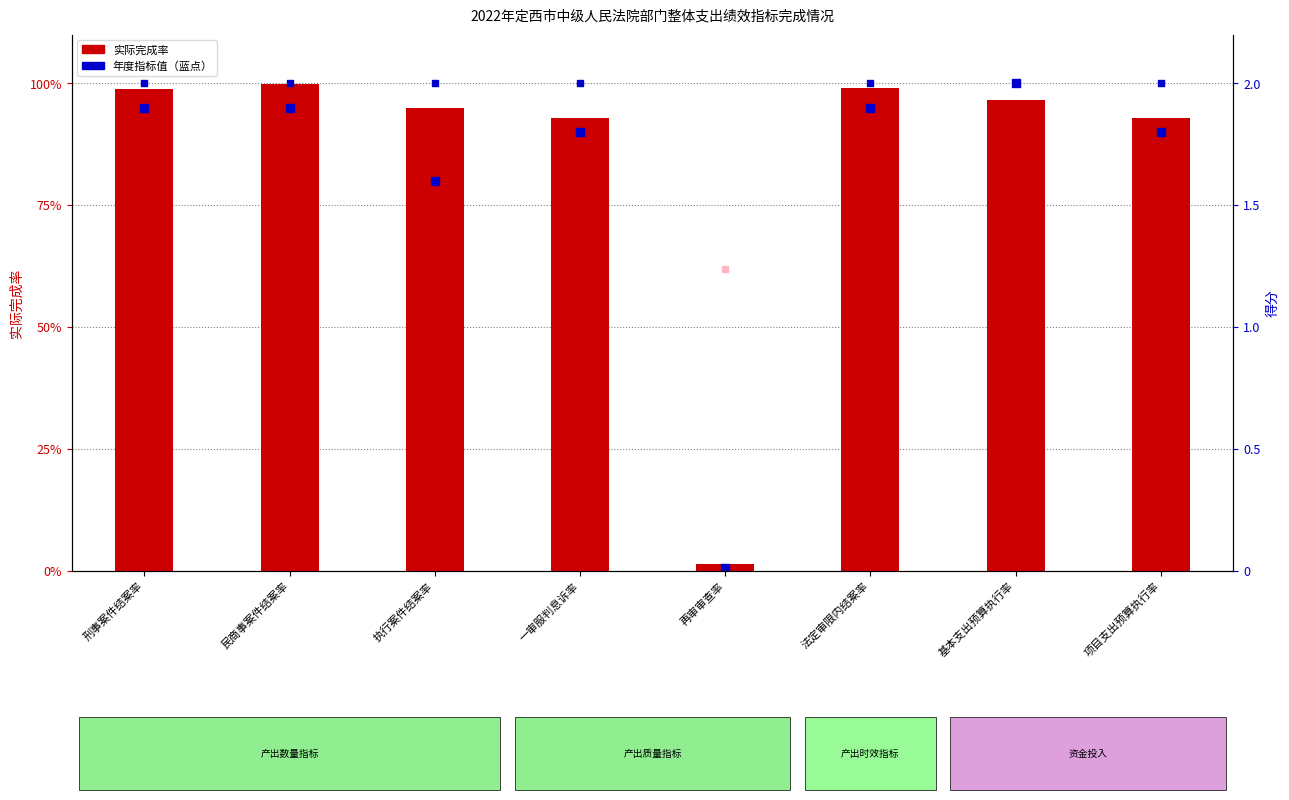

What are all the series names shown in the legend?

实际完成率, 年度指标值